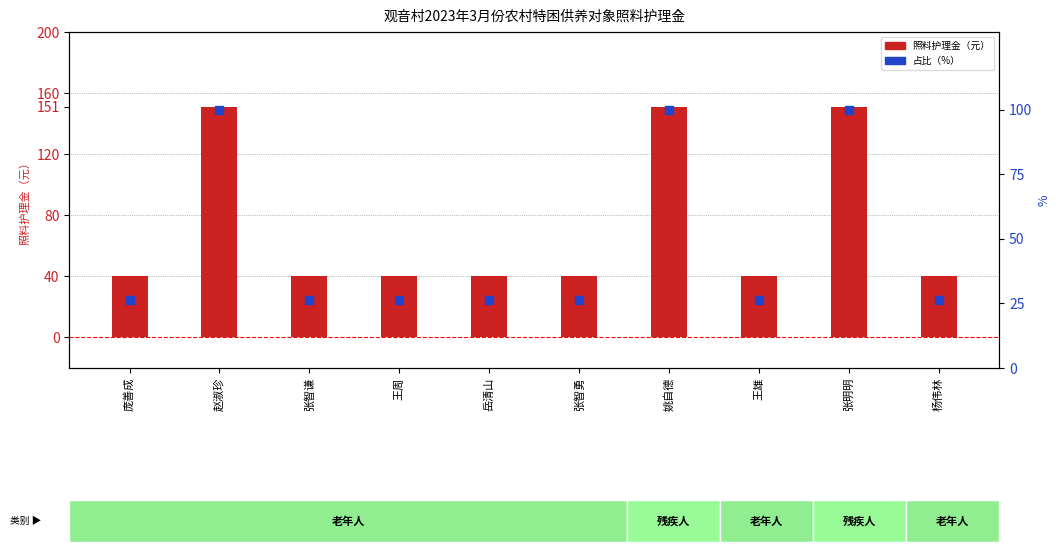

Which series has the widest spread of Y values?

照料护理金（元）